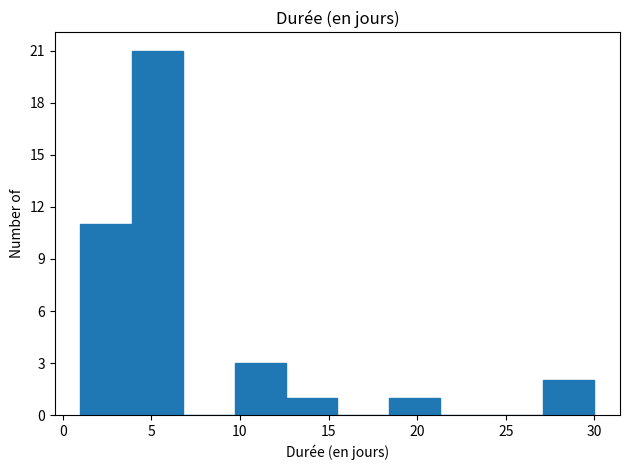

Which range on the x-axis has the tallest bar?

3.9 to 6.8